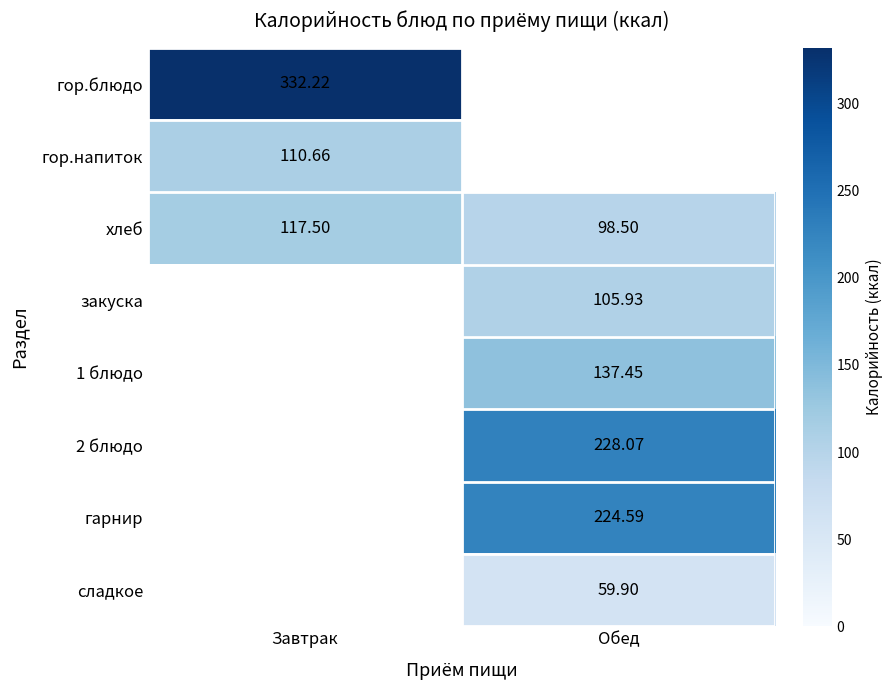

At which label does хлеб first exceed 117?

Завтрак